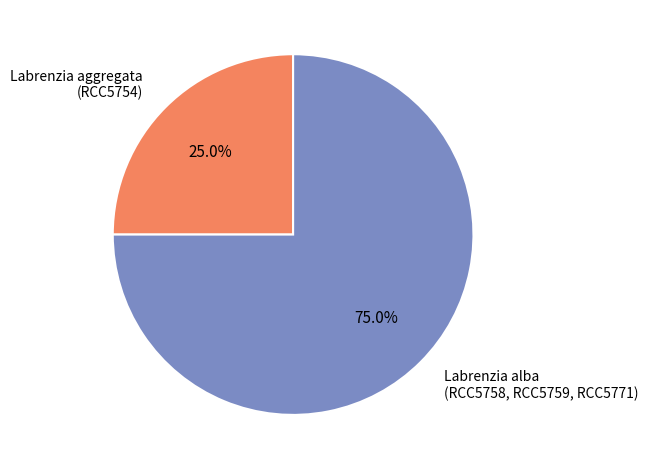

Is there a majority slice in this chart?

Yes